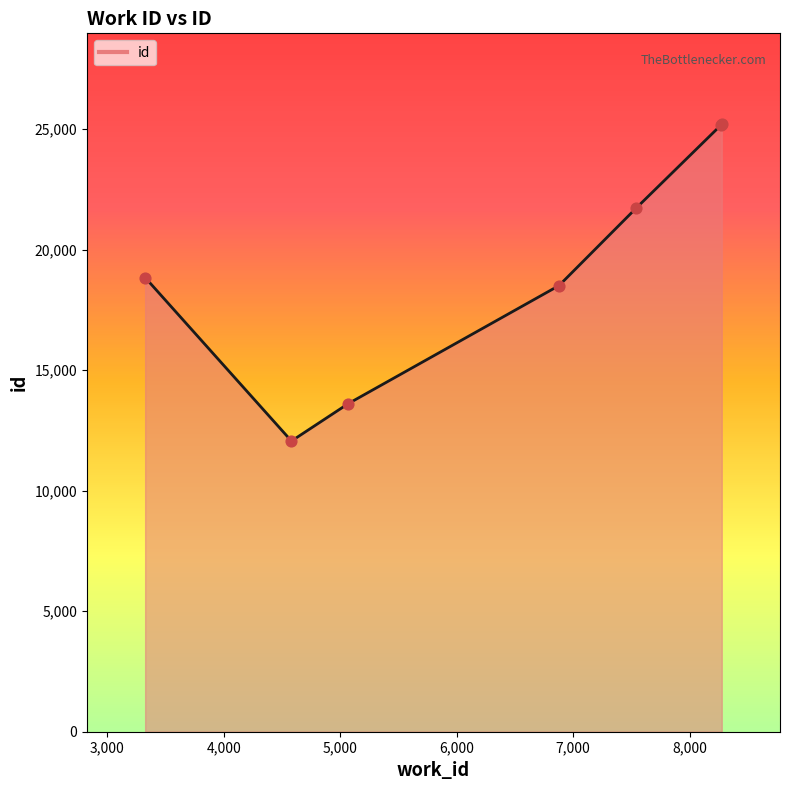

What is the difference between the maximum and minimum values?

13132